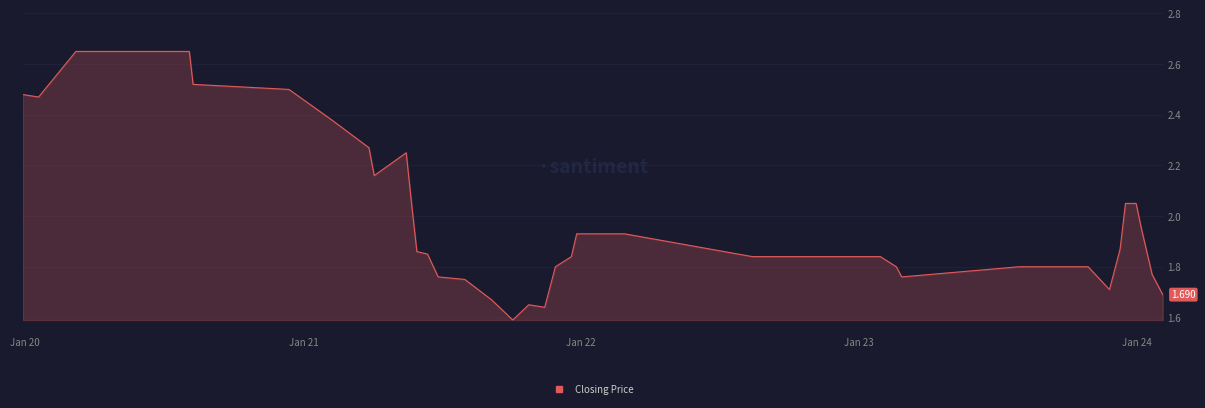

How many lines are shown in the chart?

1